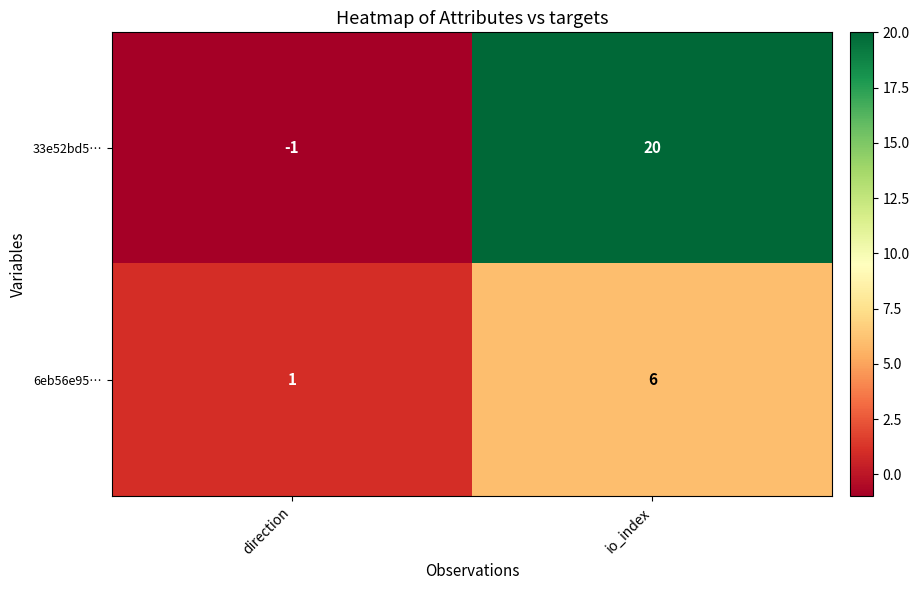

How many data points in 6eb56e95… are less than 6?

1